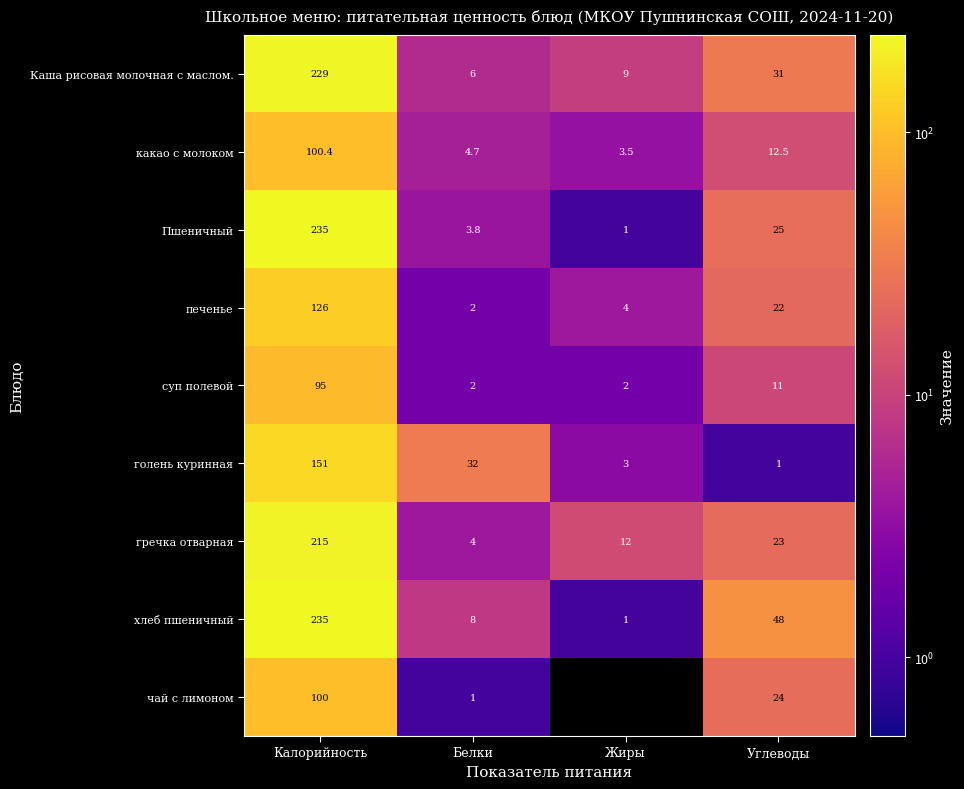

How many data points does each series have?

4